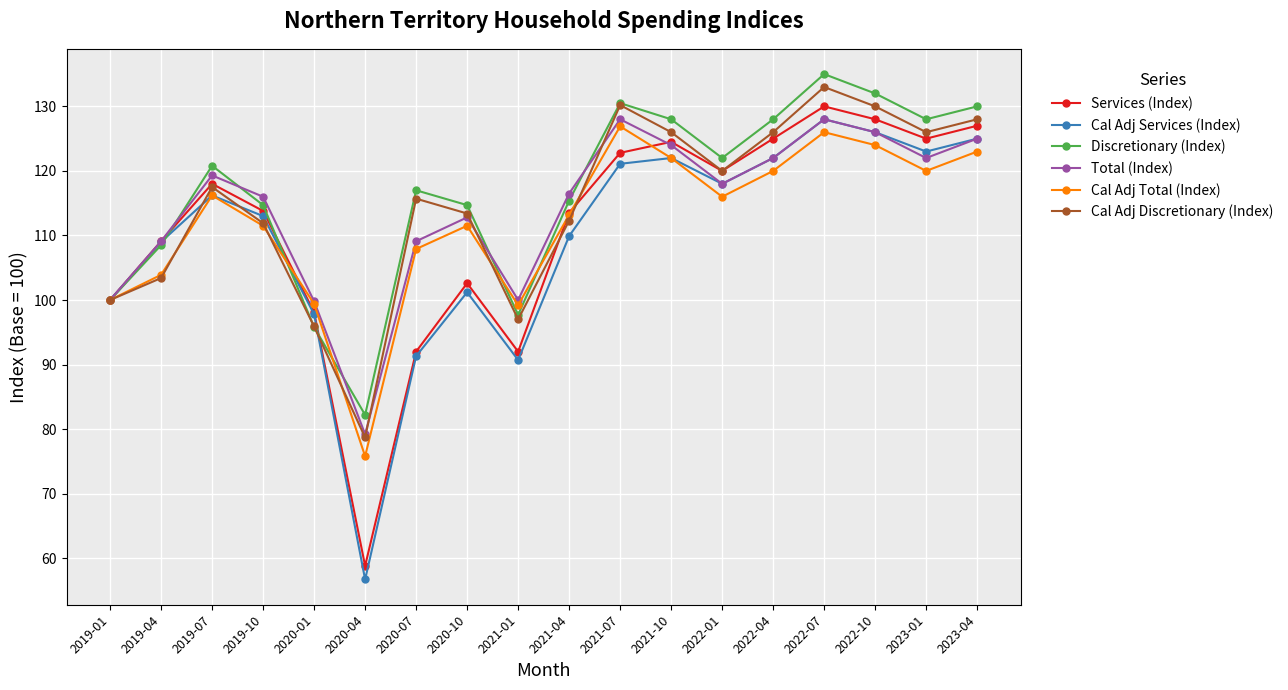

How many values in the Total (Index) series are below 118?

9